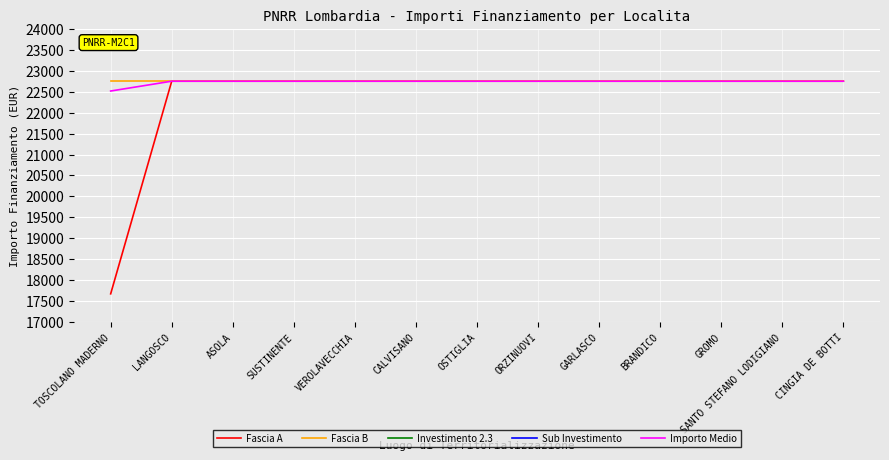

What is the sum of all Investimento 2.3 values?

29.9